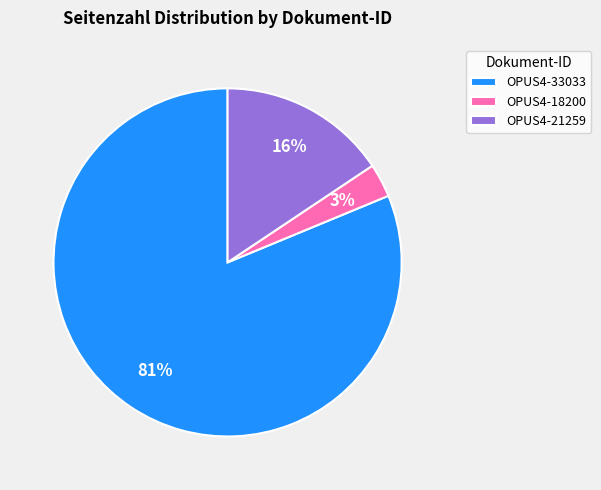

To the nearest percent, what is the combined percentage of OPUS4-18200 and OPUS4-21259?

19%